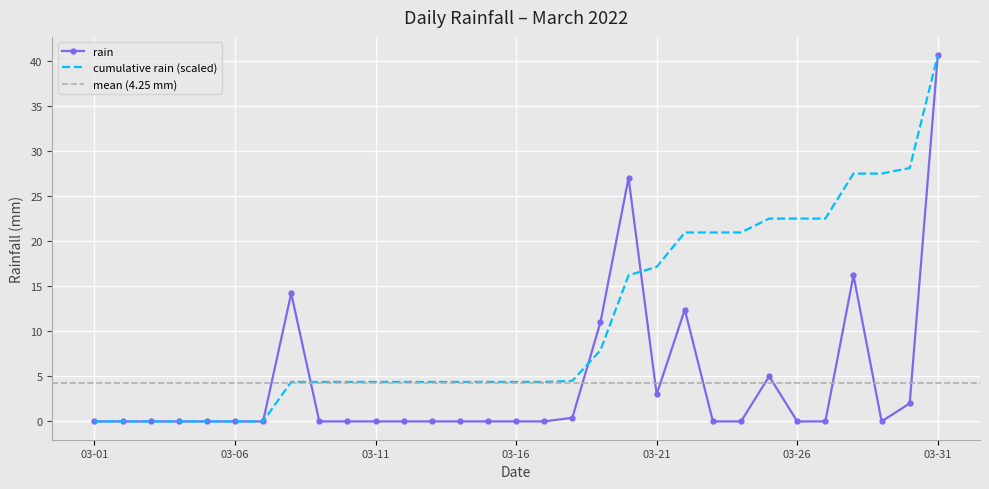

Is it true that the value at 2022-03-10 is -19.3?

False